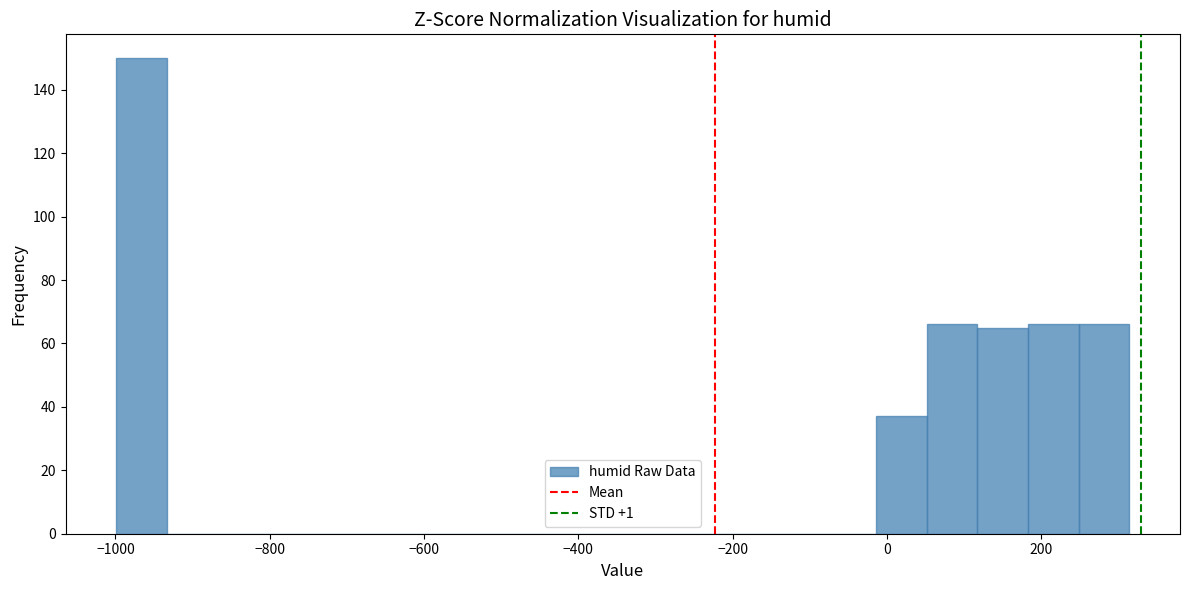

Read against the x-axis, roughly where is the centre of the tallest bar?

-960